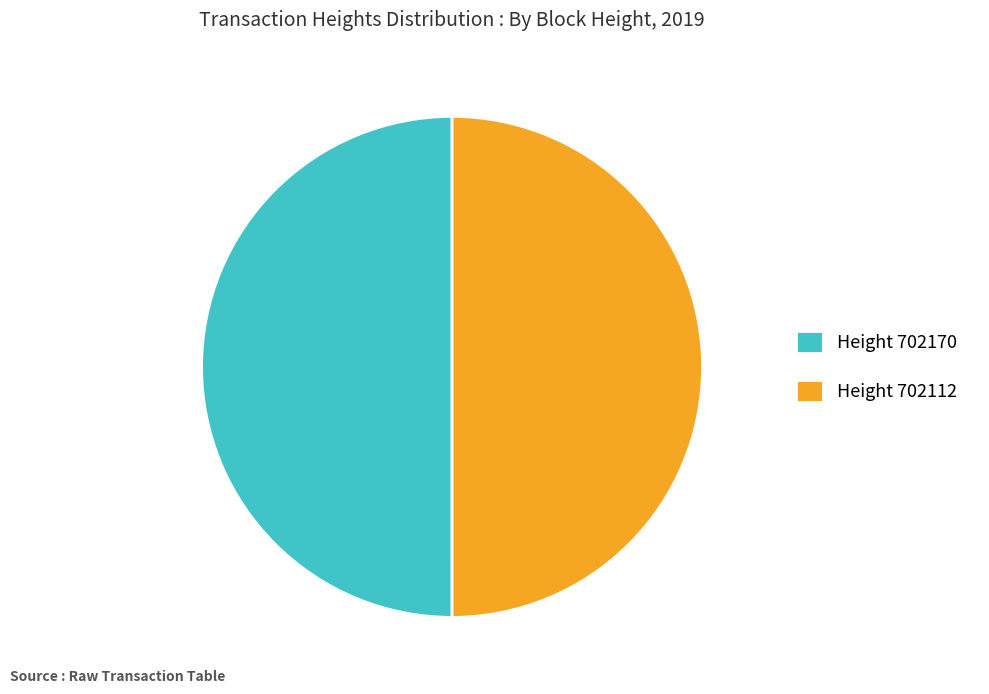

Is the sum of Height 702170 and Height 702112 greater than half?

Yes